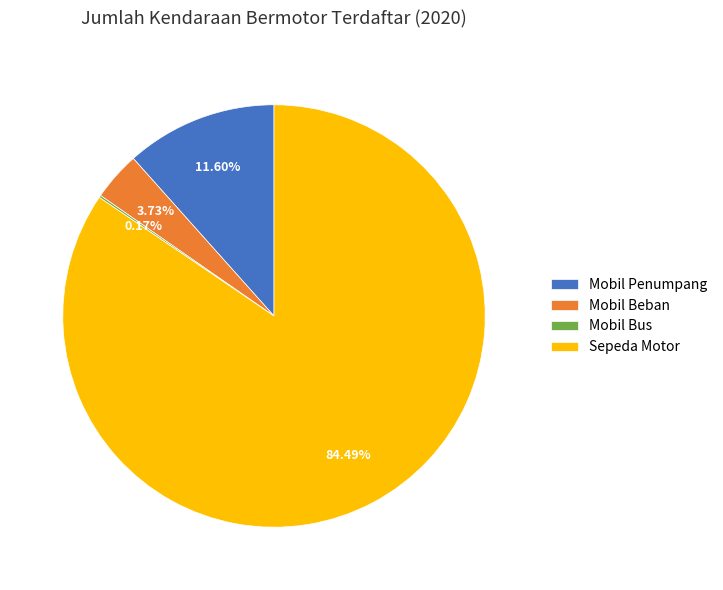

Which slice is the largest?

Sepeda Motor